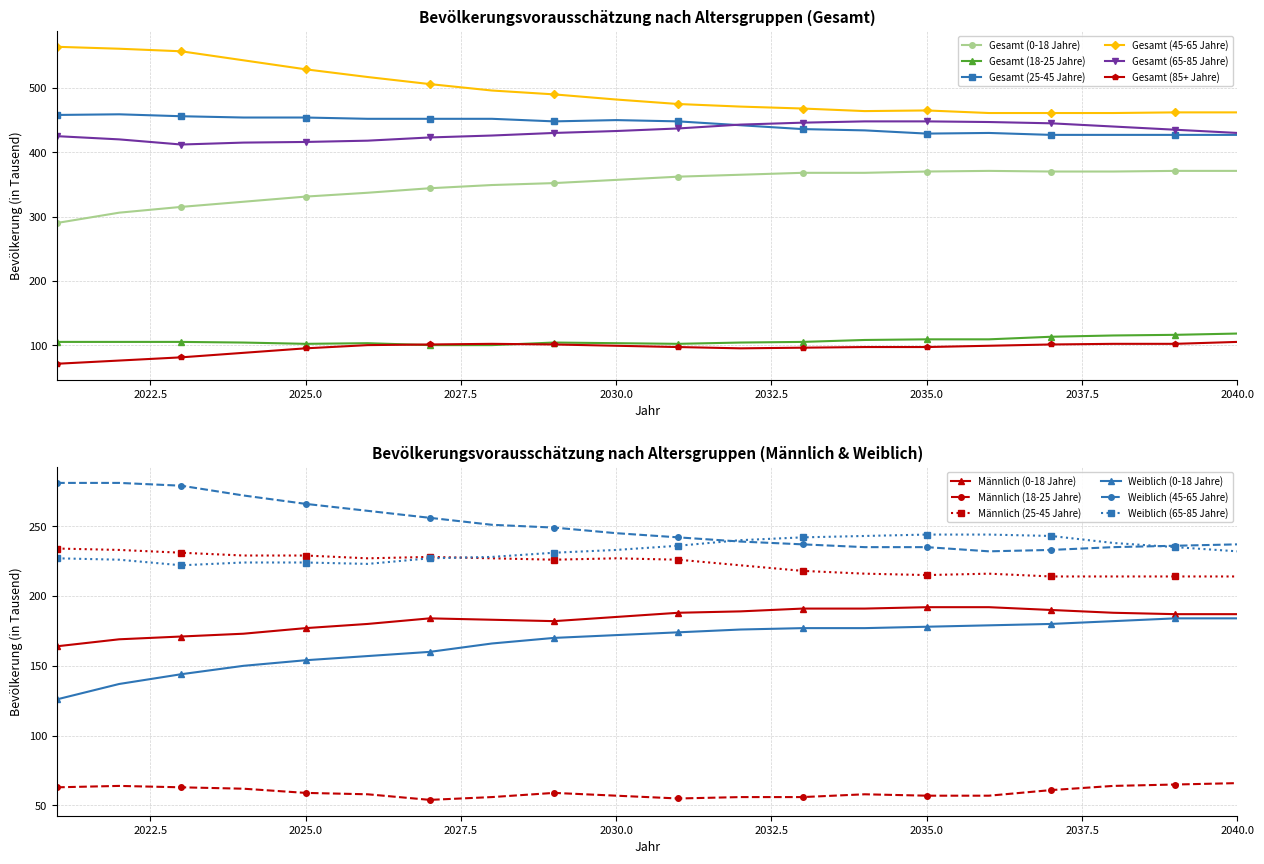

List the labels in order of Gesamt (65-85 Jahre) value, largest first.

2034, 2035, 2036, 2033, 2037, 2032, 2038, 2031, 2039, 2030, 2029, 2040, 2028, 2021, 2027, 2022, 2026, 2025, 2024, 2023